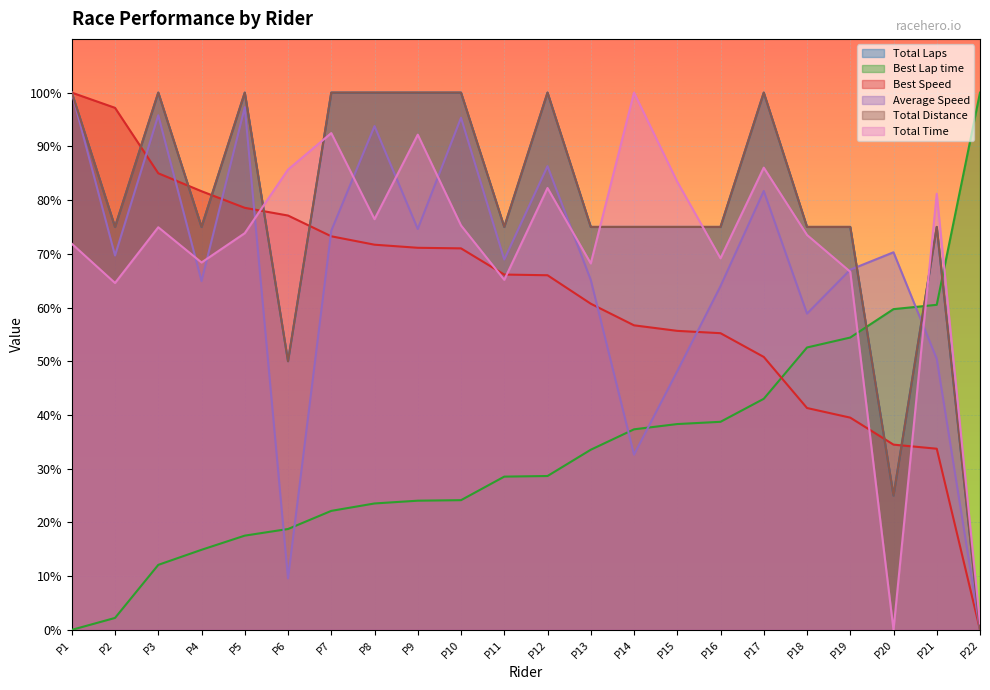

List the series in order of their peak value, lowest first.

Total Laps, Best Lap time, Best Speed, Average Speed, Total Distance, Total Time